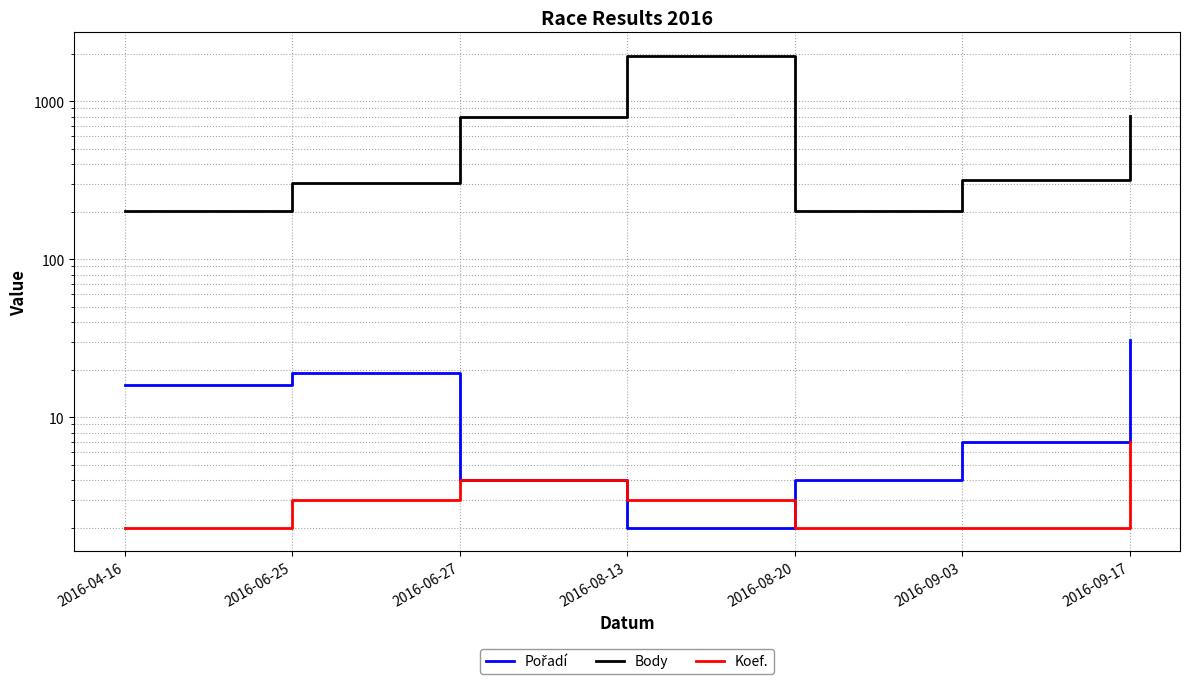

Where is the first local maximum for Koef.?

2016-06-27